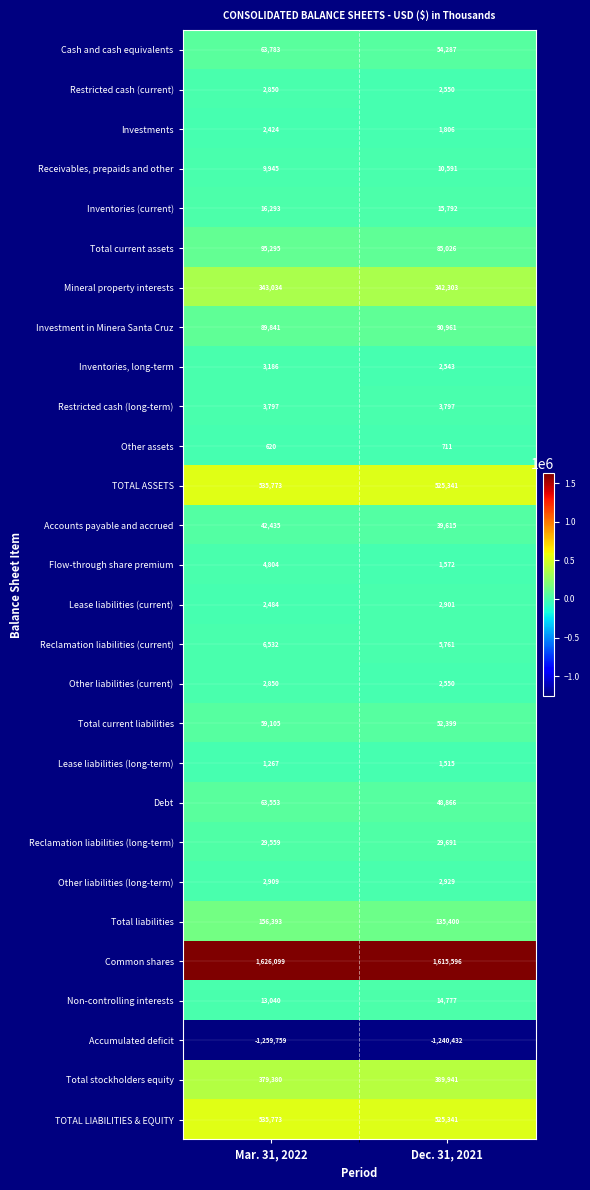

What value does the Total liabilities series have at Dec. 31, 2021, to the nearest 100?

135400